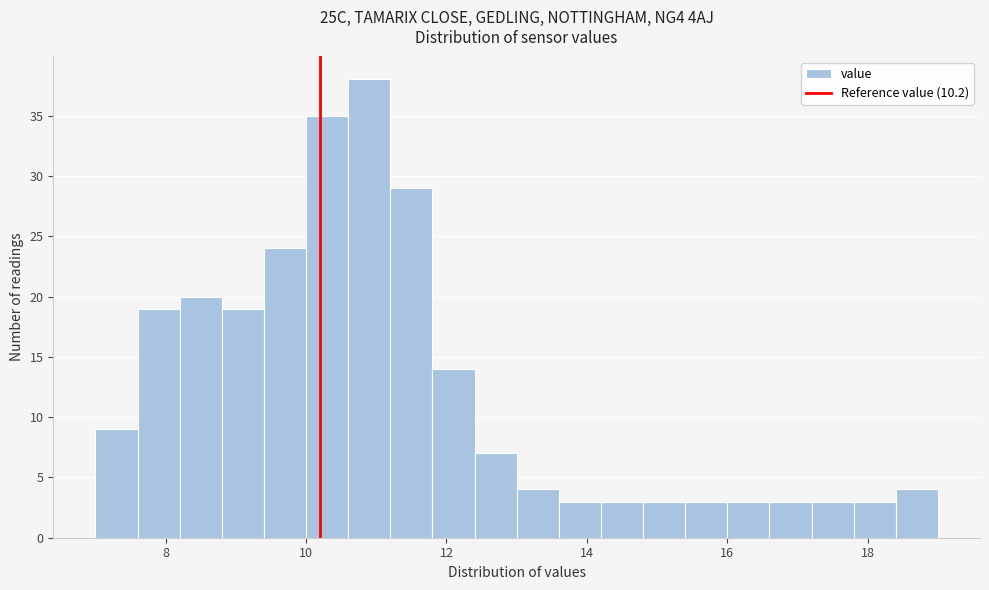

Read against the x-axis, roughly where is the centre of the tallest bar?

11.0